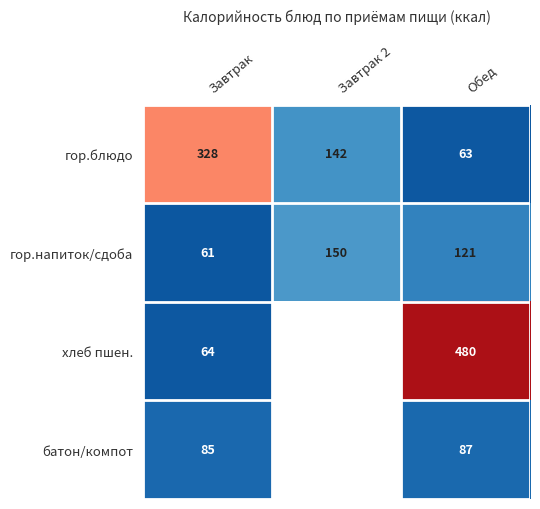

What is the difference between the гор.напиток/сдоба values at Завтрак and Завтрак 2?

89